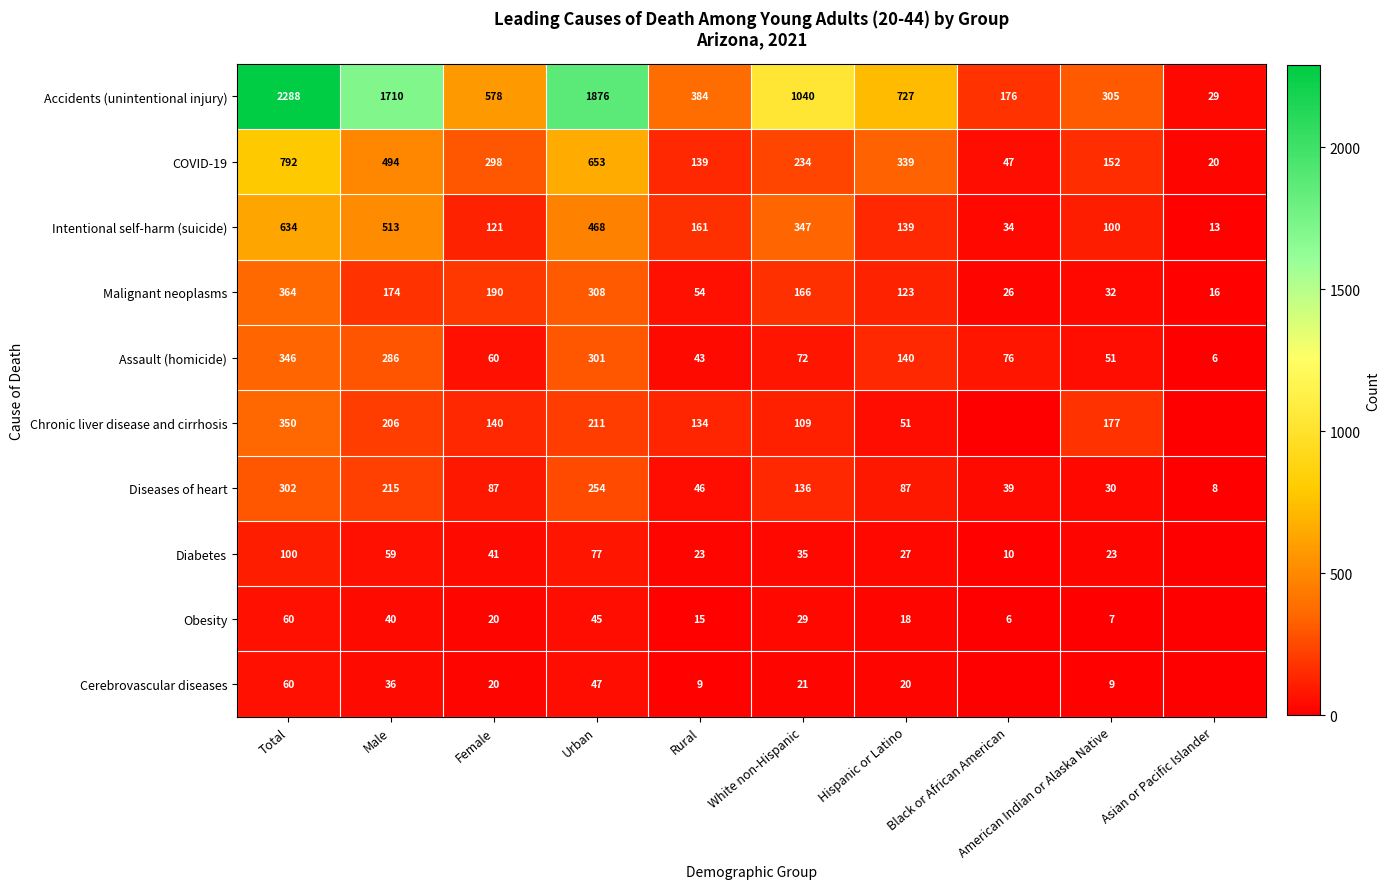

At which category does the chart reach its peak across all series?

Total